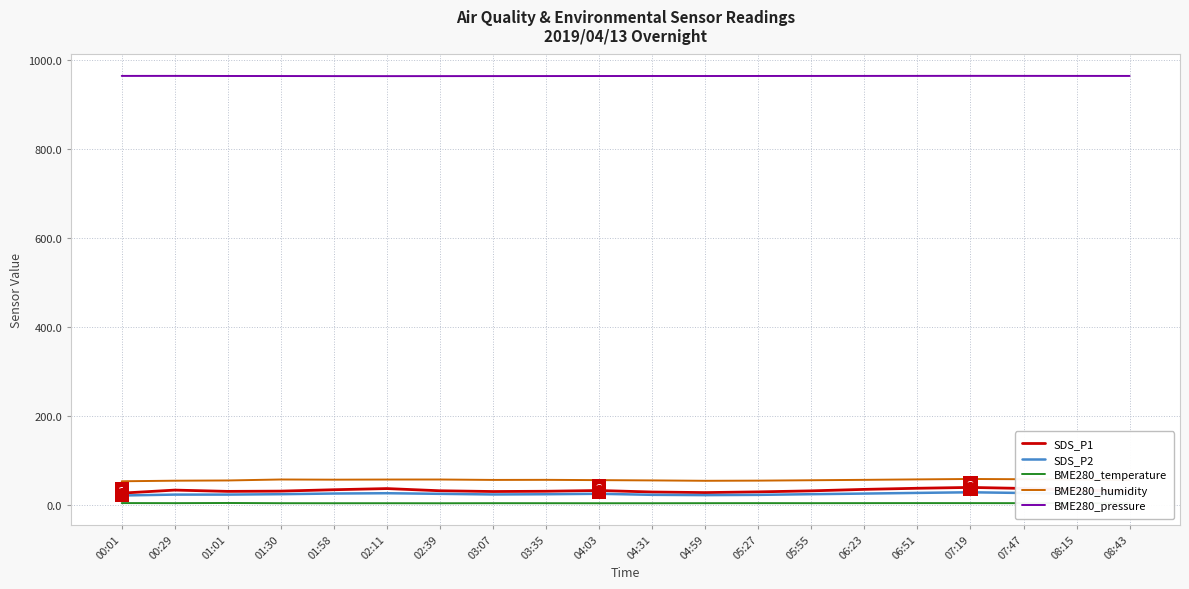

What is the maximum value for SDS_P1?

40.1